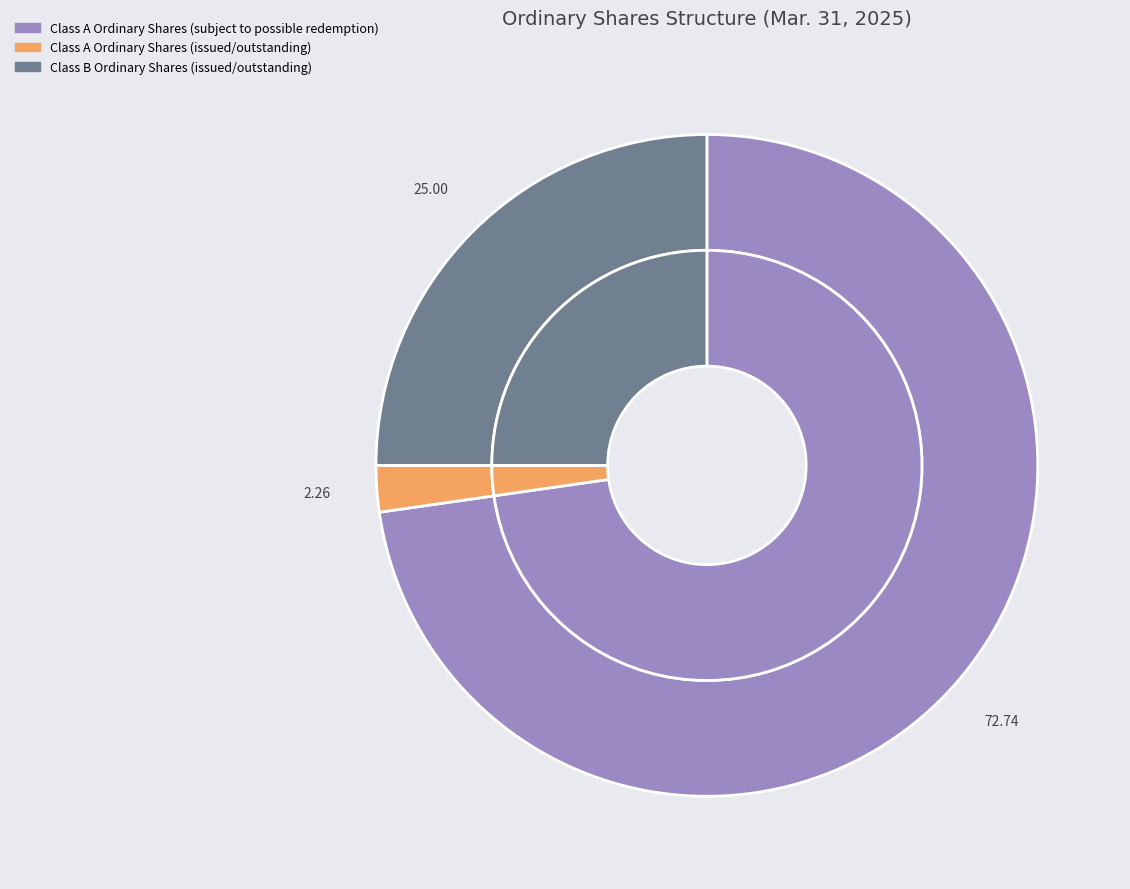

Is there a majority slice in this chart?

Yes